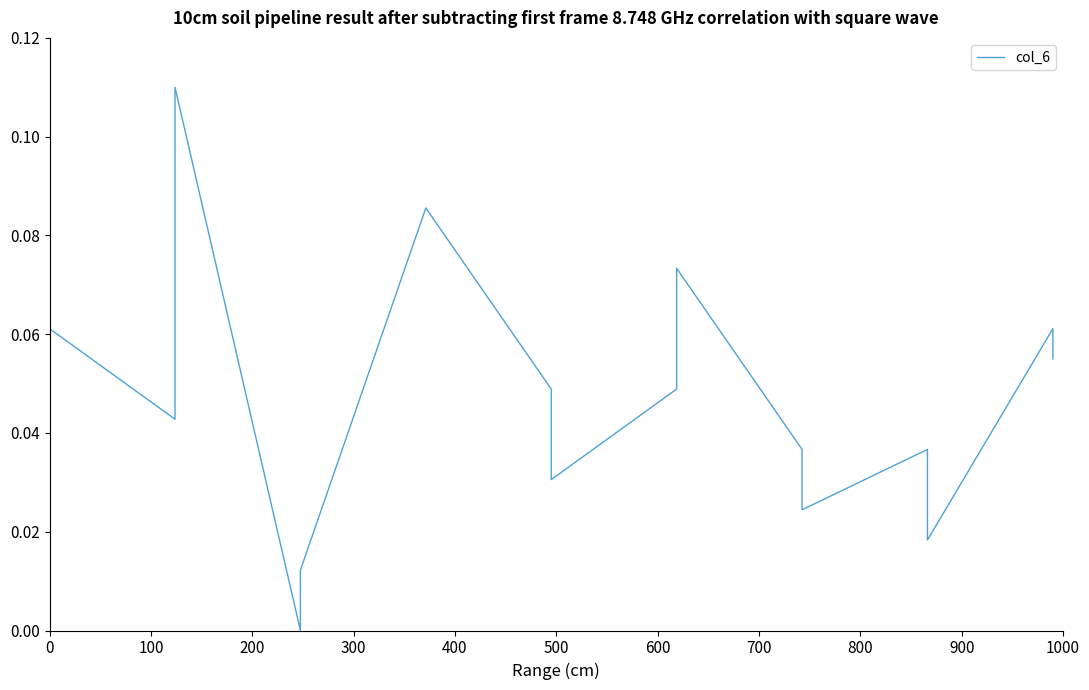

Reading right to left, extract all data points from this chart.

0.1	0.1	0.0	0.0	0.0	0.0	0.1	0.0	0.0	0.0	0.1	0.0	0.0	0.1	0.0	0.1